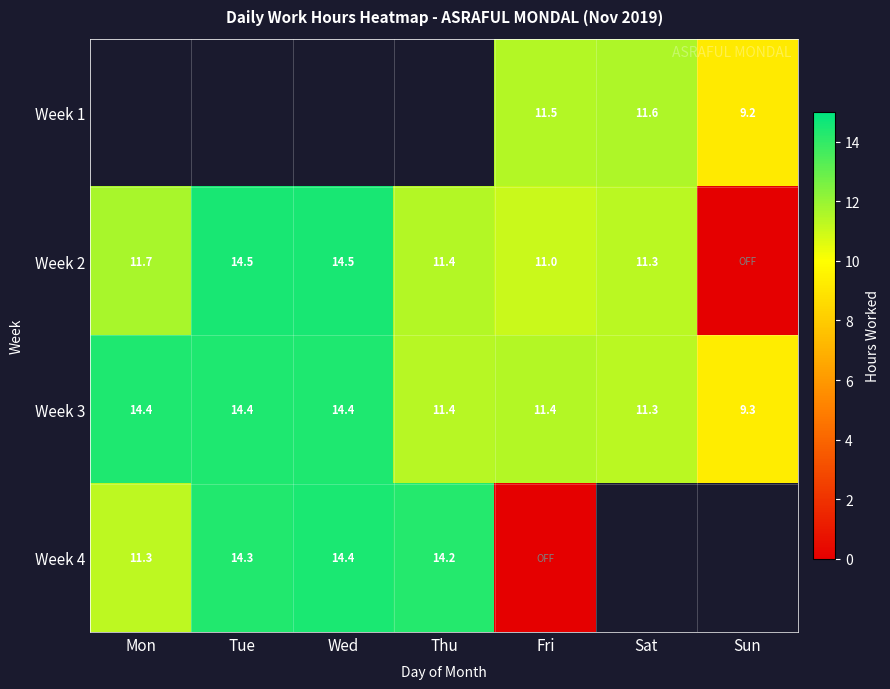

At which label does Week 3 first exceed 11?

Mon